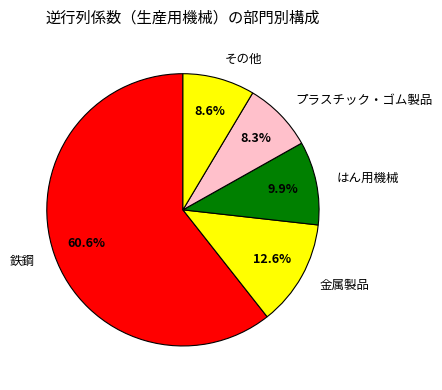

Which slice is the largest?

鉄鋼